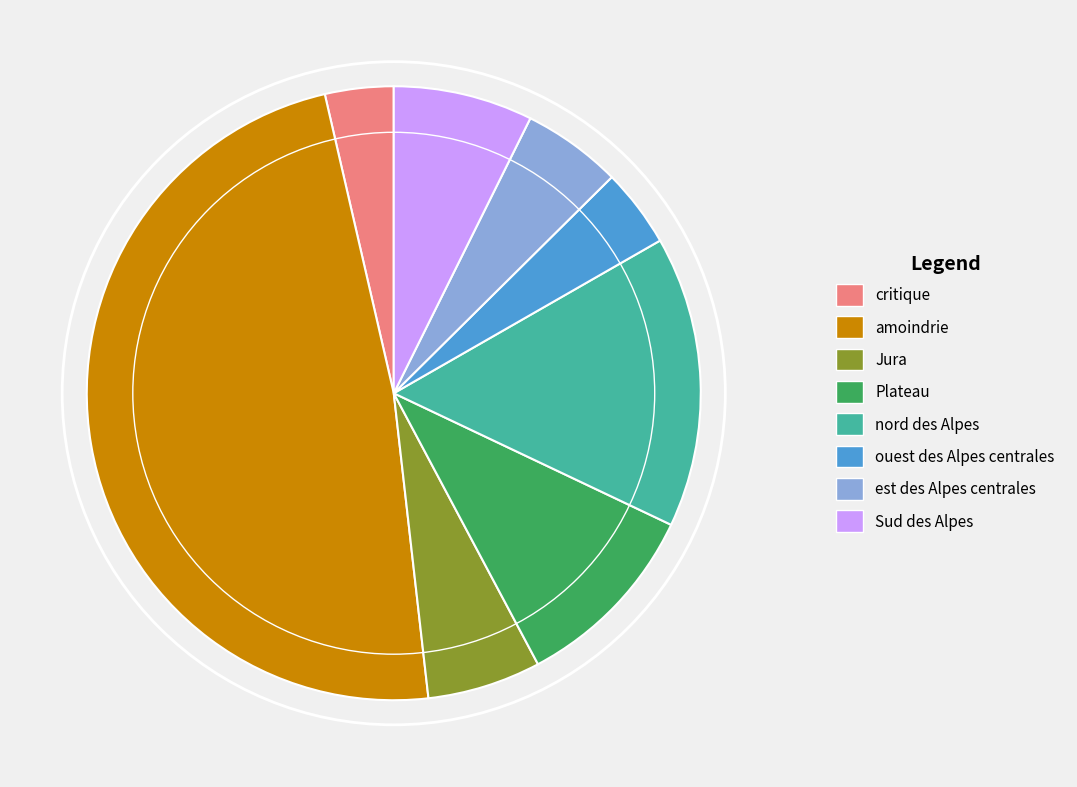

Is the sum of amoindrie and nord des Alpes greater than half?

Yes